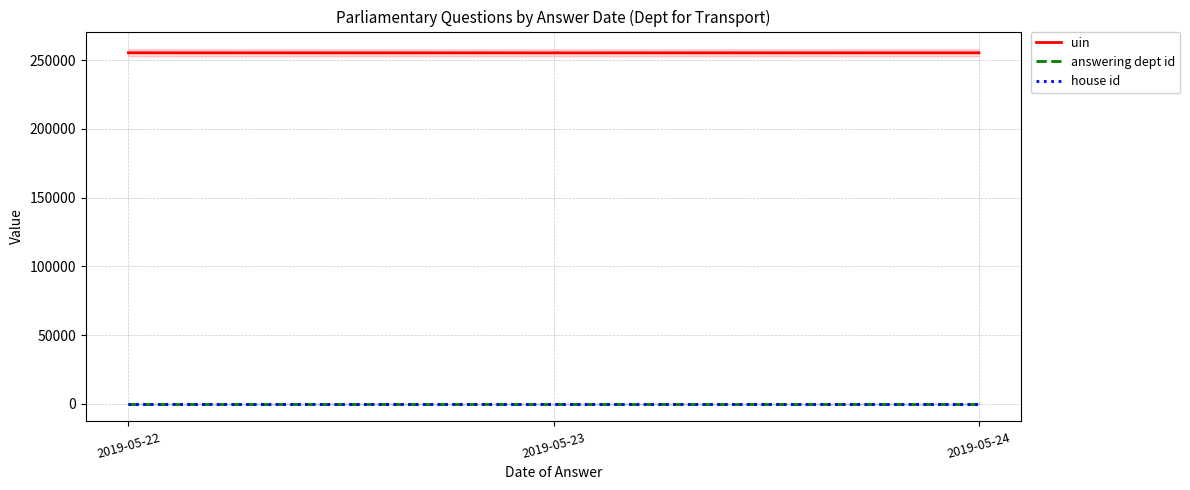

Which has a higher value, 2019-05-23 or 2019-05-22?

2019-05-22